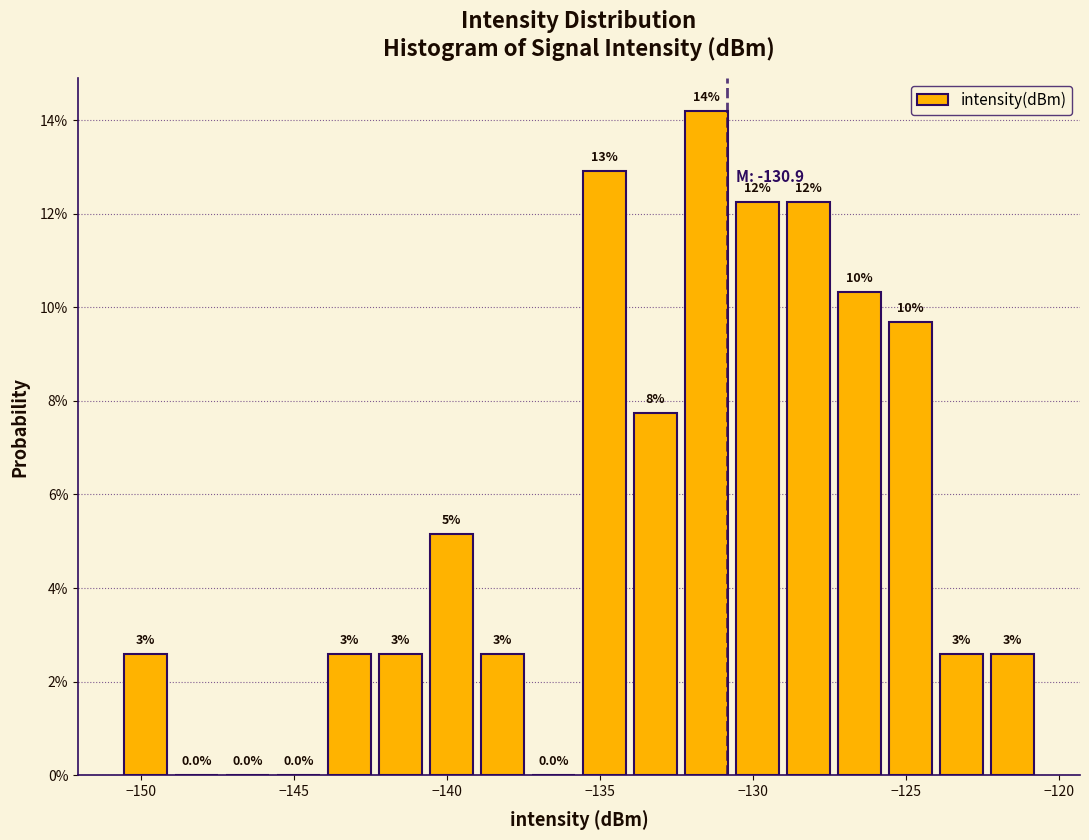

Read against the x-axis, roughly where is the centre of the tallest bar?

-131.5